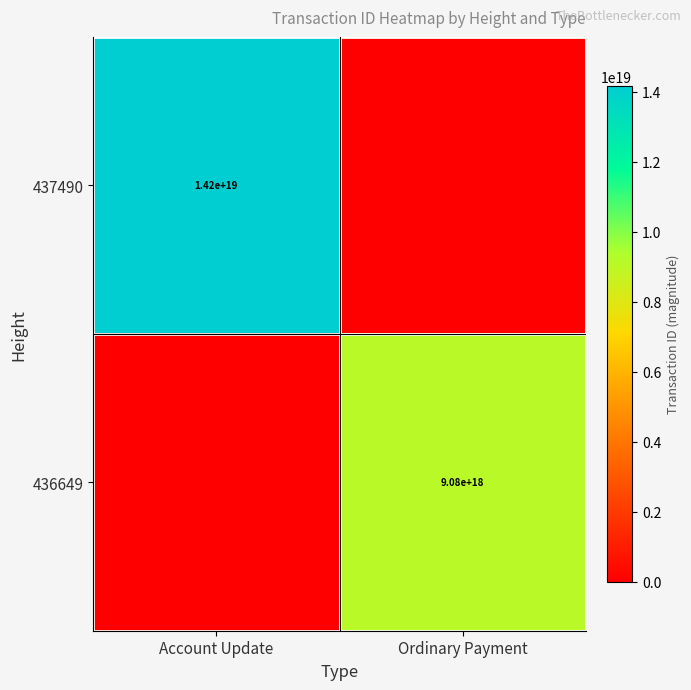

The 436649 series shows 9080000000000000000 at Ordinary Payment. True or false?

True